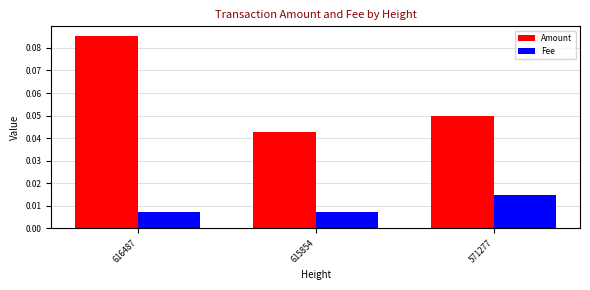

Which series has the largest total across all categories?

Amount